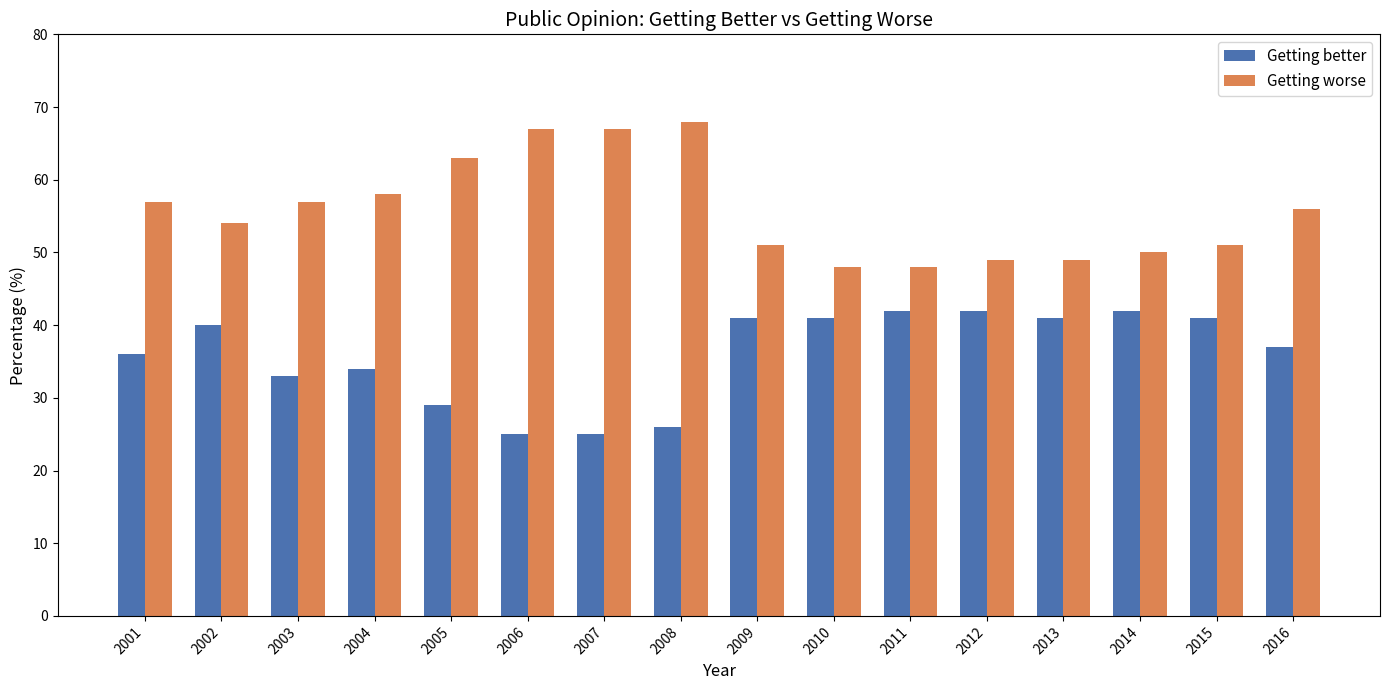

What is the maximum value for Getting better?

42